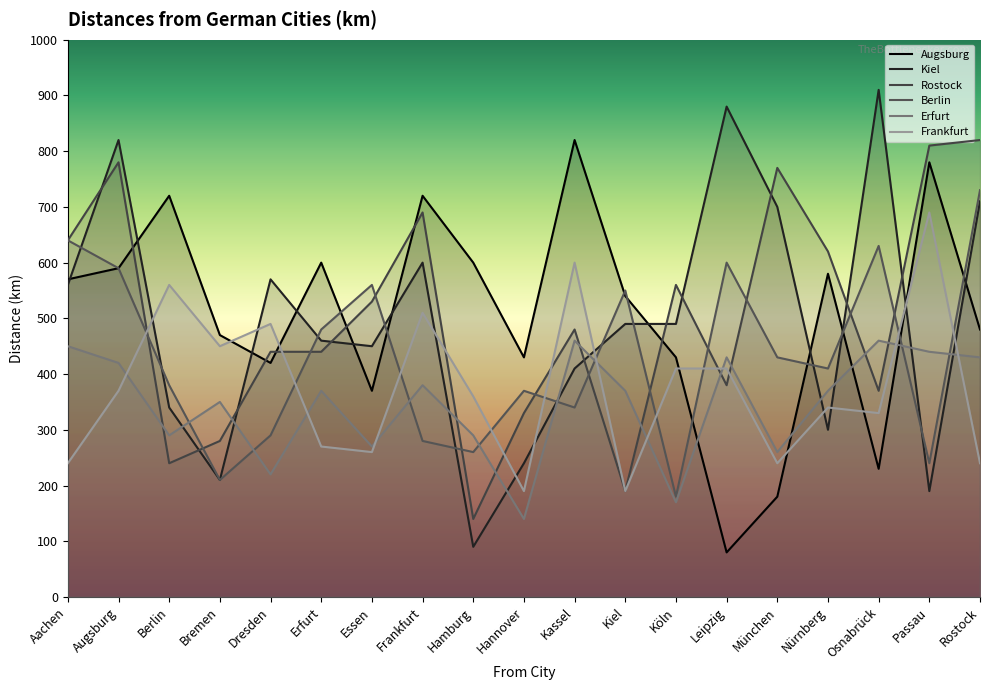

Reading left to right, list all the values displayed in this chart.

Augsburg: 570	590	720	470	420	600	370	720	600	430	820	540	430	80	180	580	230	780	480
Kiel: 560	820	340	210	570	460	450	600	90	240	410	490	490	880	700	300	910	190	710
Rostock: 640	780	240	280	440	440	530	690	140	330	480	190	560	380	770	620	370	810	820
Berlin: 640	590	380	210	290	480	560	280	260	370	340	550	180	600	430	410	630	240	730
Erfurt: 450	420	290	350	220	370	270	380	290	140	460	370	170	430	260	370	460	440	430
Frankfurt: 240	370	560	450	490	270	260	510	360	190	600	190	410	410	240	340	330	690	240